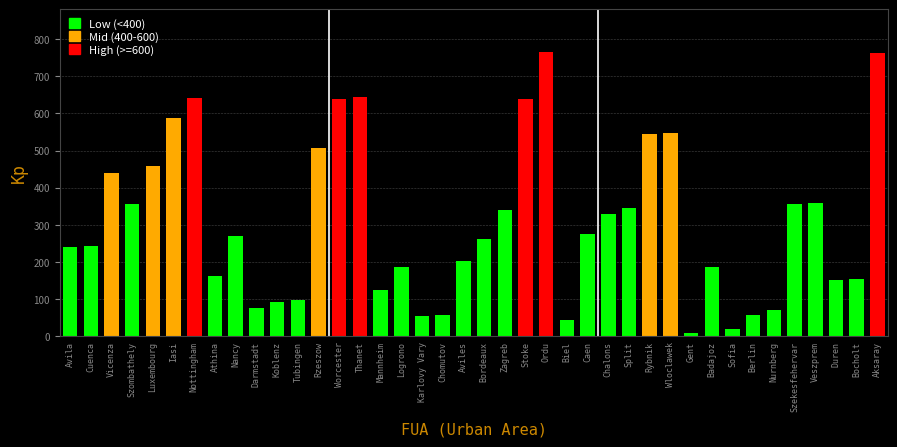

What is the difference between the values at Badajoz and Veszprem?

173